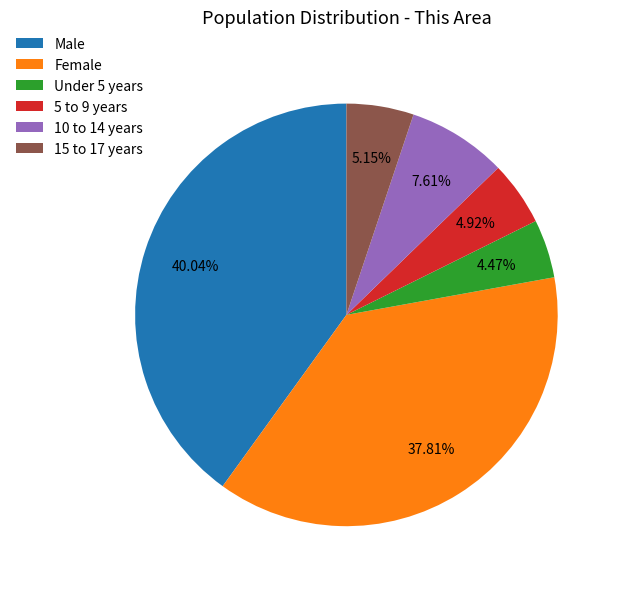

What is the total percentage of 5 to 9 years and Under 5 years?

9.4%